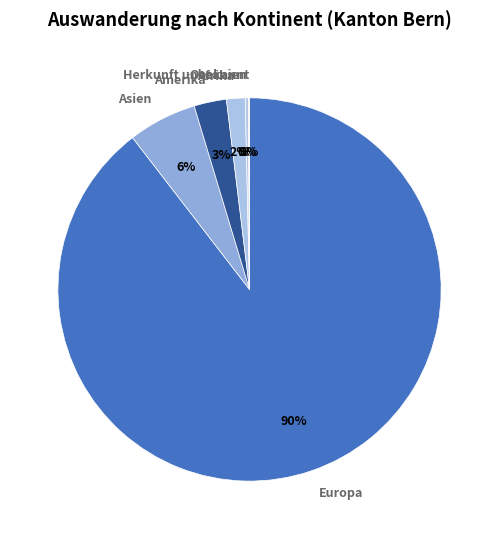

Is it true that Asien is 6% of the pie?

True